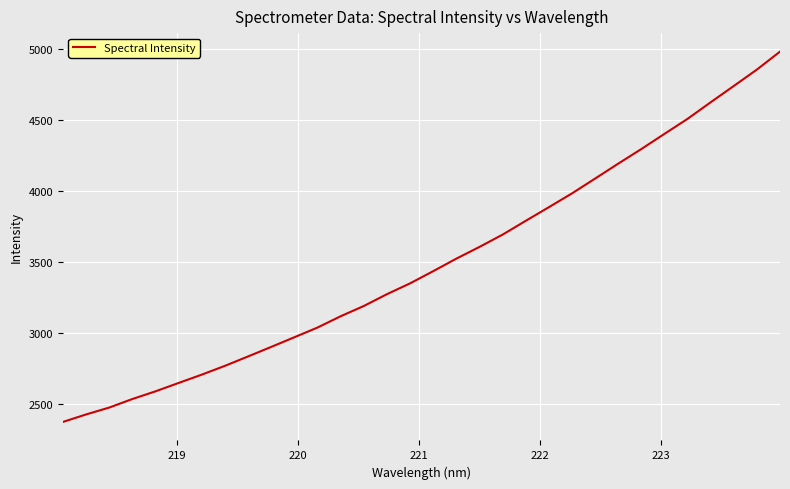

What is the maximum value shown in the chart?

4980.1